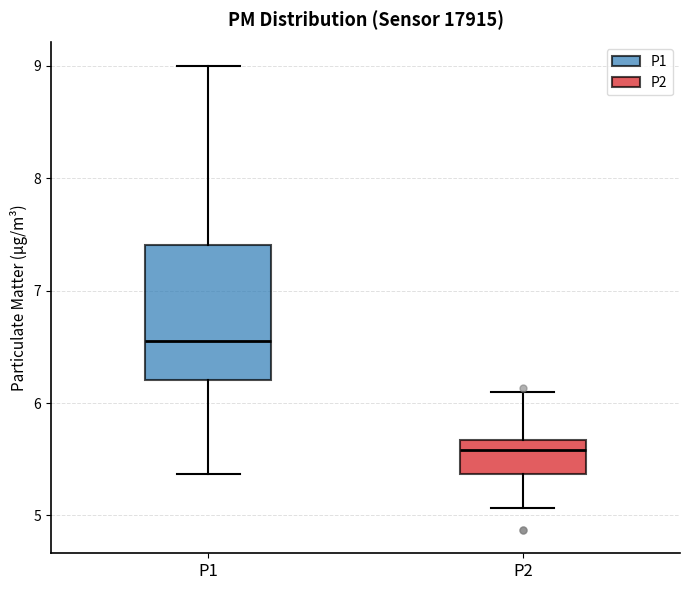

Which box is the tallest, from its lower edge to its upper edge?

P1